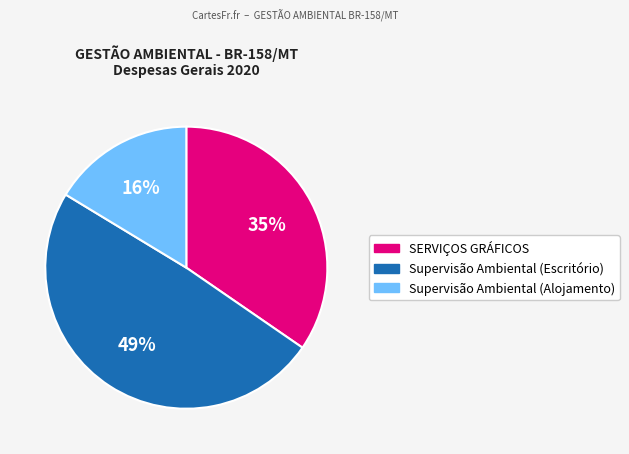

Count the number of slices in the pie.

3